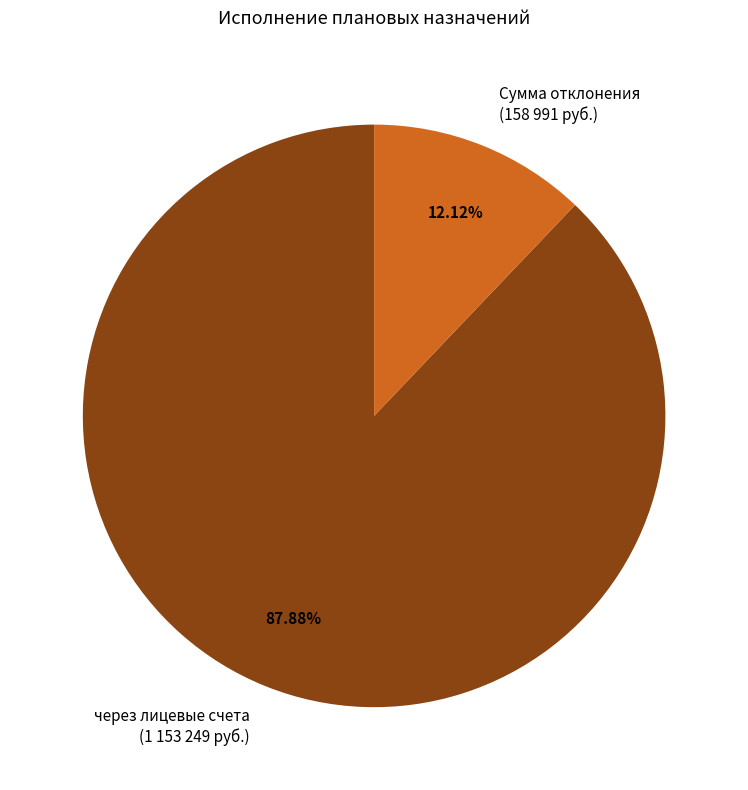

Is there any slice that represents more than half of the pie?

Yes